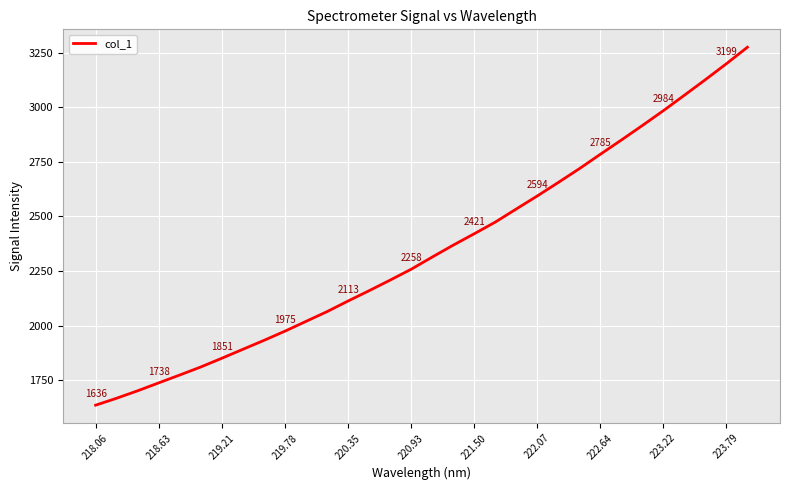

What is the difference between the maximum and minimum values?

1638.3